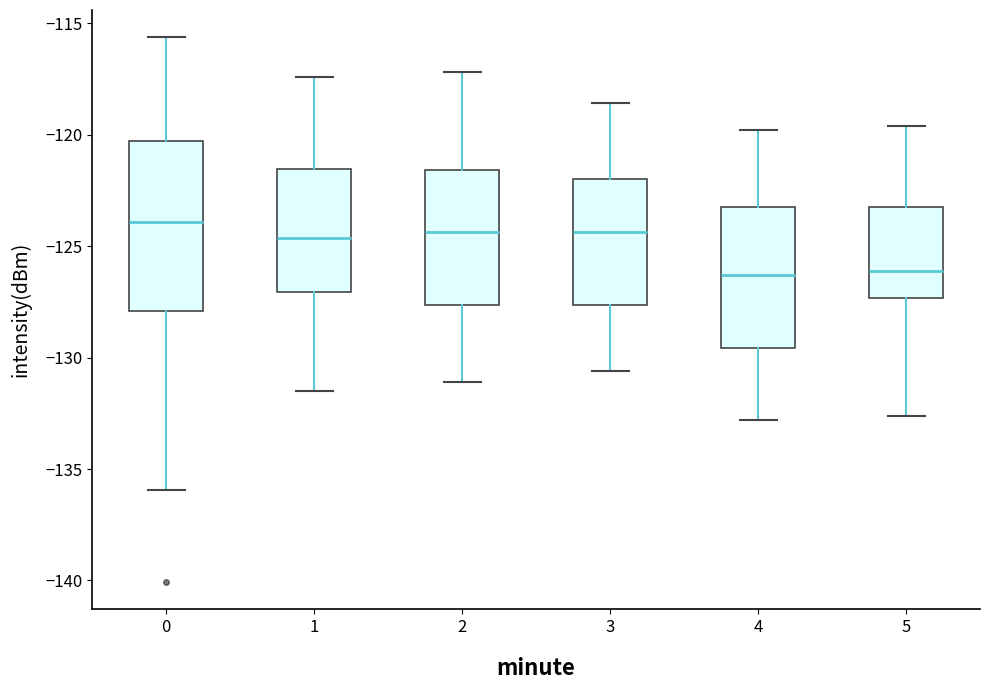

Where is the upper edge of the box at x = 4 on the y-axis? The values are not printed on the chart, so give them approximately, as read against the axis.

-123.0